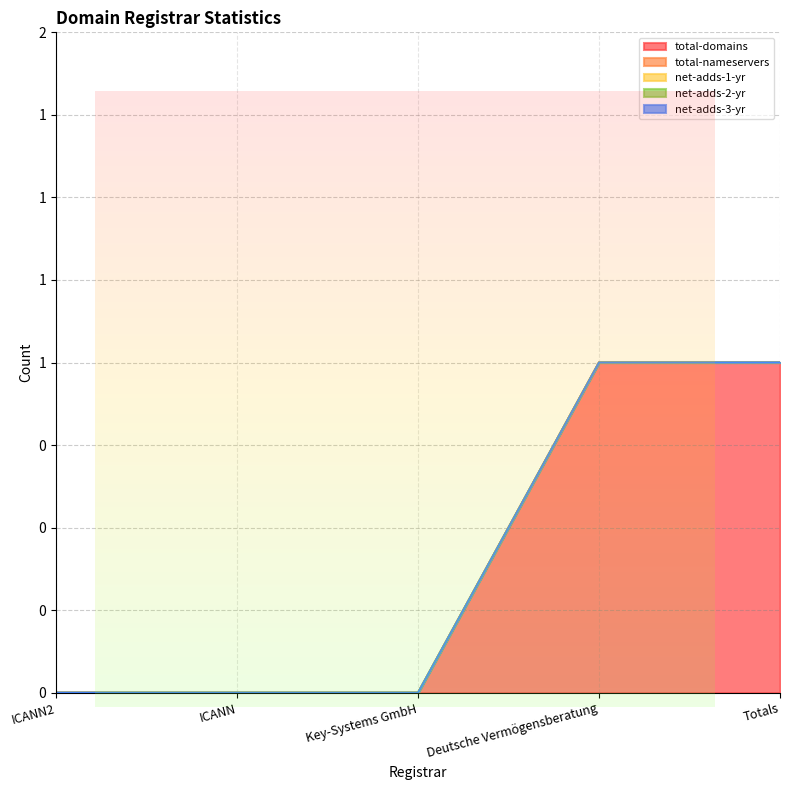

How many lines are shown in the chart?

5